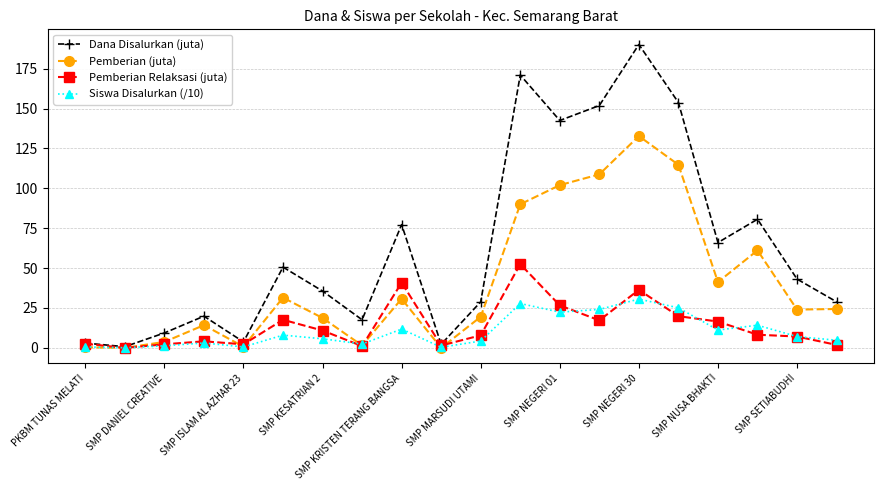

List the series in order of their peak value, highest first.

Dana Disalurkan (juta), Pemberian (juta), Pemberian Relaksasi (juta), Siswa Disalurkan (/10)